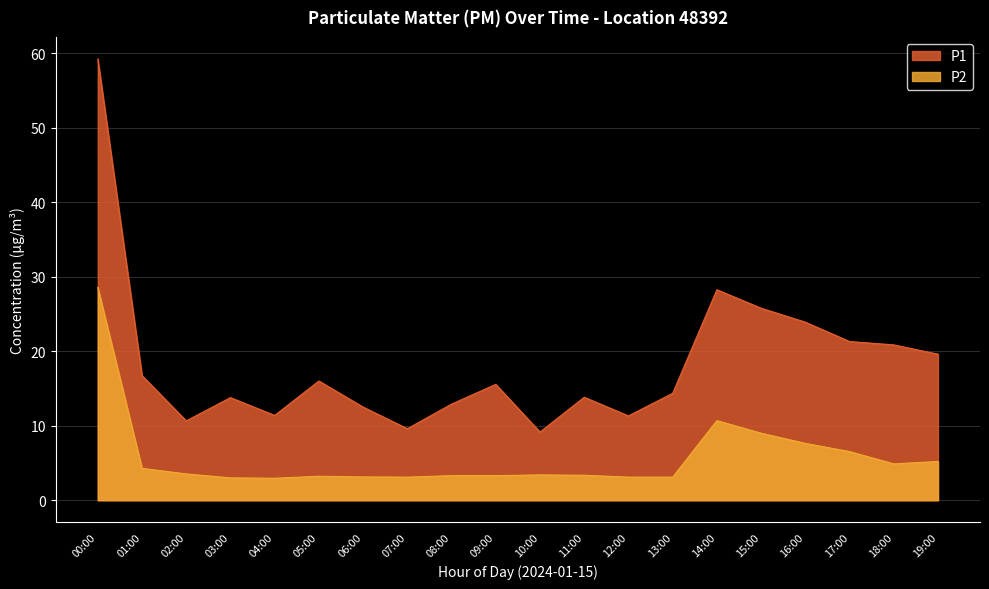

Rank the series at 09:00 from lowest to highest value.

P2, P1